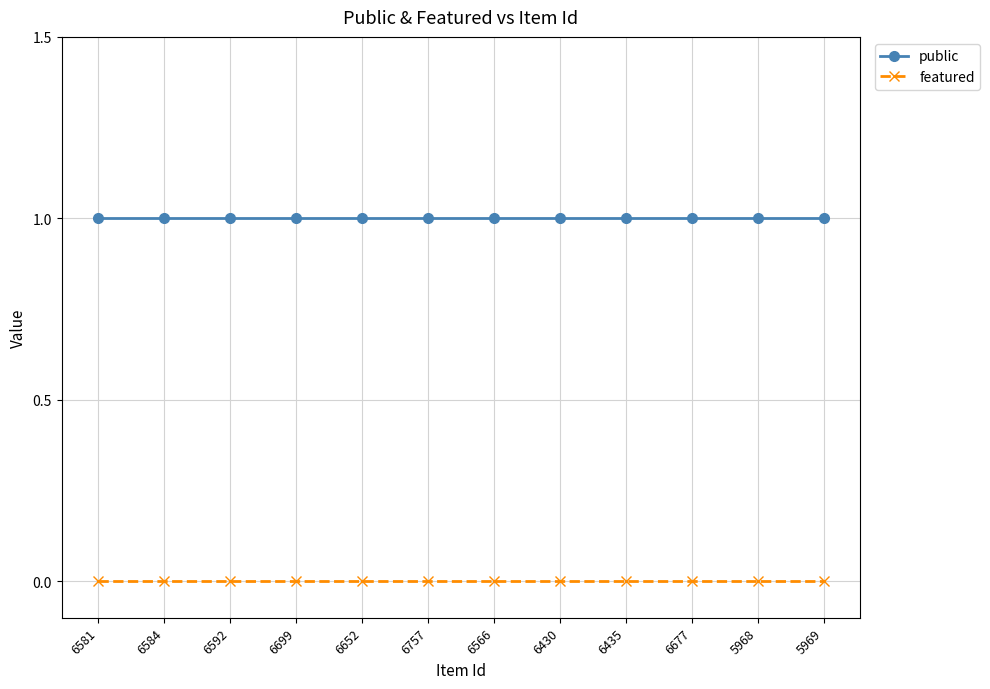

Is it true that public equals 2 at 6566?

False